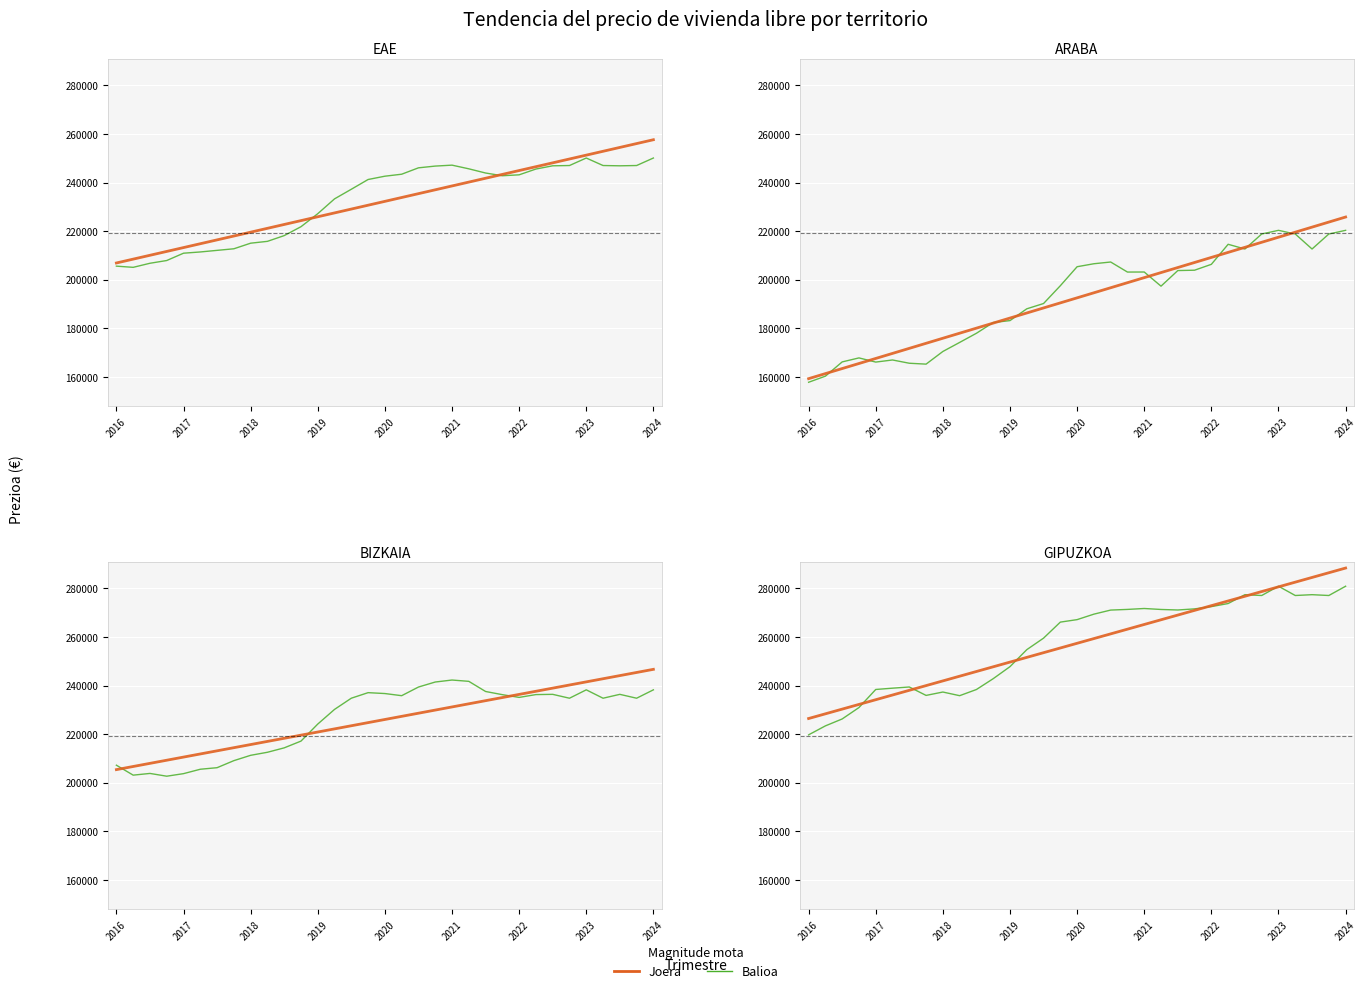

The Joera series shows 239984.4 at 2023. True or false?

True